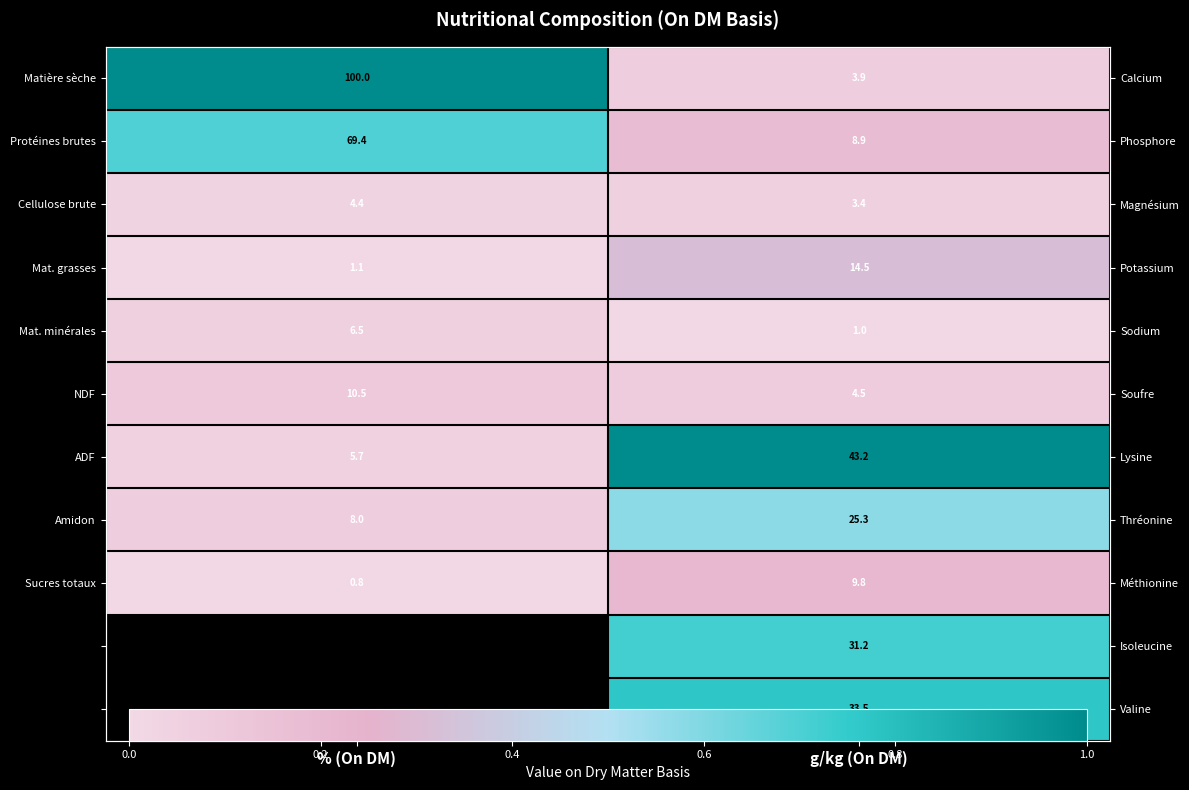

Is it true that Sucres totaux equals 0.2 at g/kg (On DM)?

True